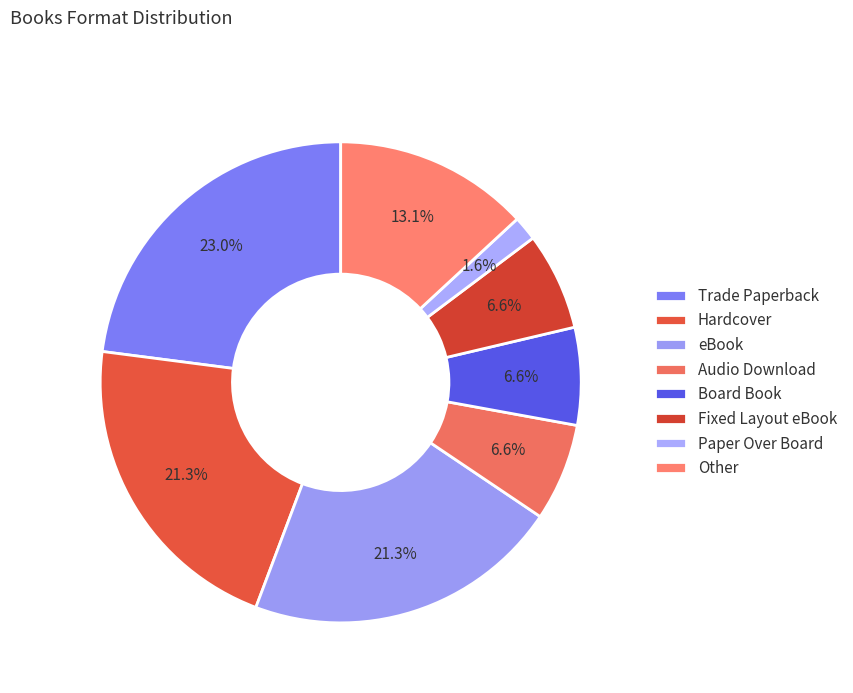

To the nearest percent, what portion does Trade Paperback represent?

23%